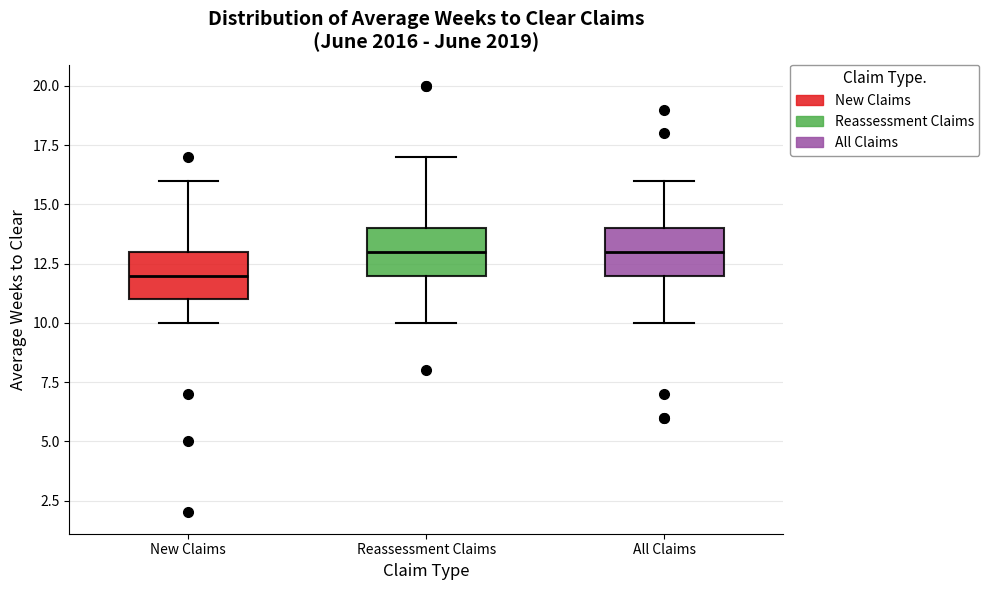

Reading left to right, read every box against the y-axis: the position of its median line, the range the box covers, and the ends of its whiskers. The values are not printed on the chart, so give them approximately, as read against the axis.

New Claims: median 12, box 11 to 13, whiskers 10 to 16
Reassessment Claims: median 13, box 12 to 14, whiskers 10 to 17
All Claims: median 13, box 12 to 14, whiskers 10 to 16